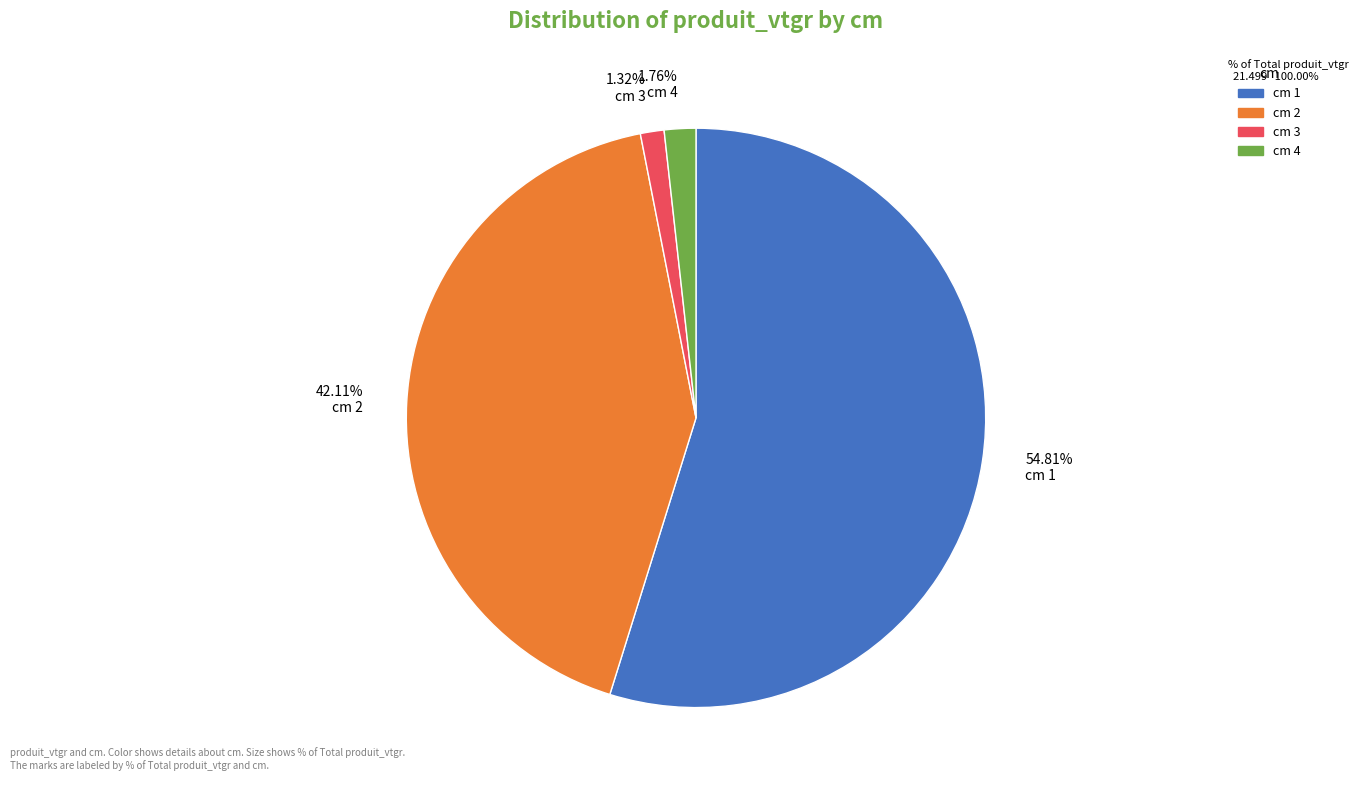

To the nearest percent, what is the difference between the largest and smallest slice percentages?

53%